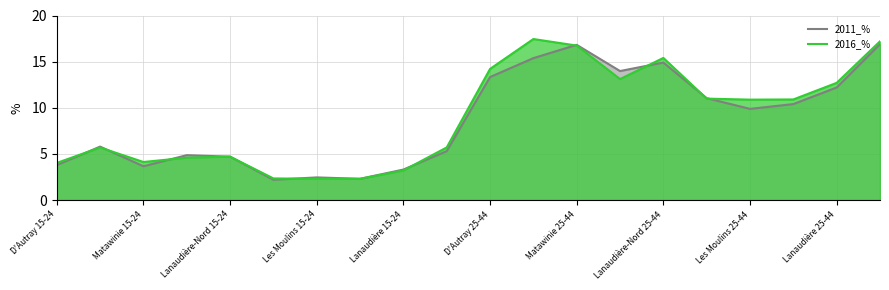

How many interior local valleys does the 2011_% series have?

5